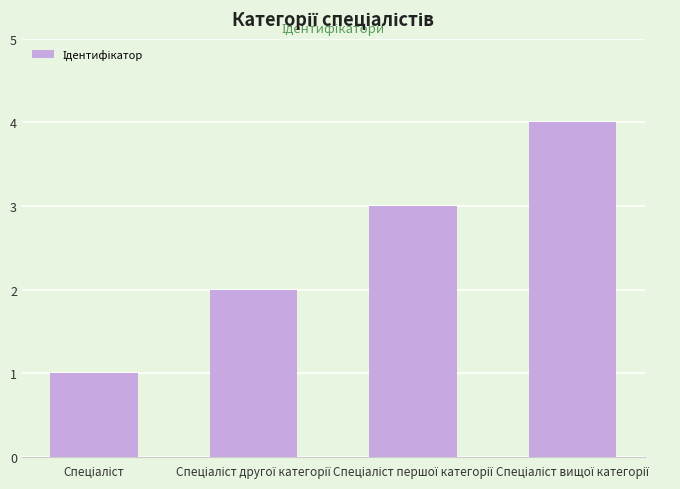

What is the greatest value displayed?

4